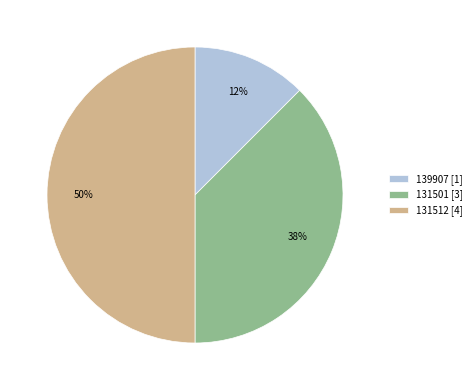

The 139907 slice represents 1% of the pie. True or false?

False